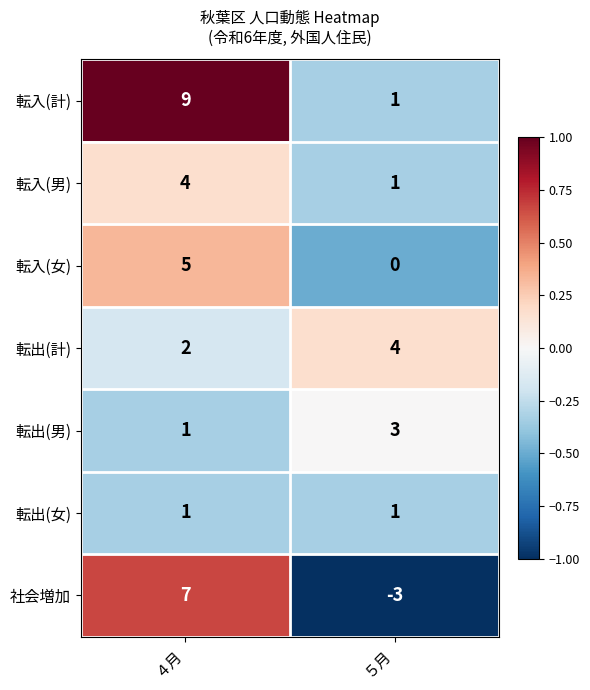

True or false: 転出(男) has a value of 2 at ５月.

False